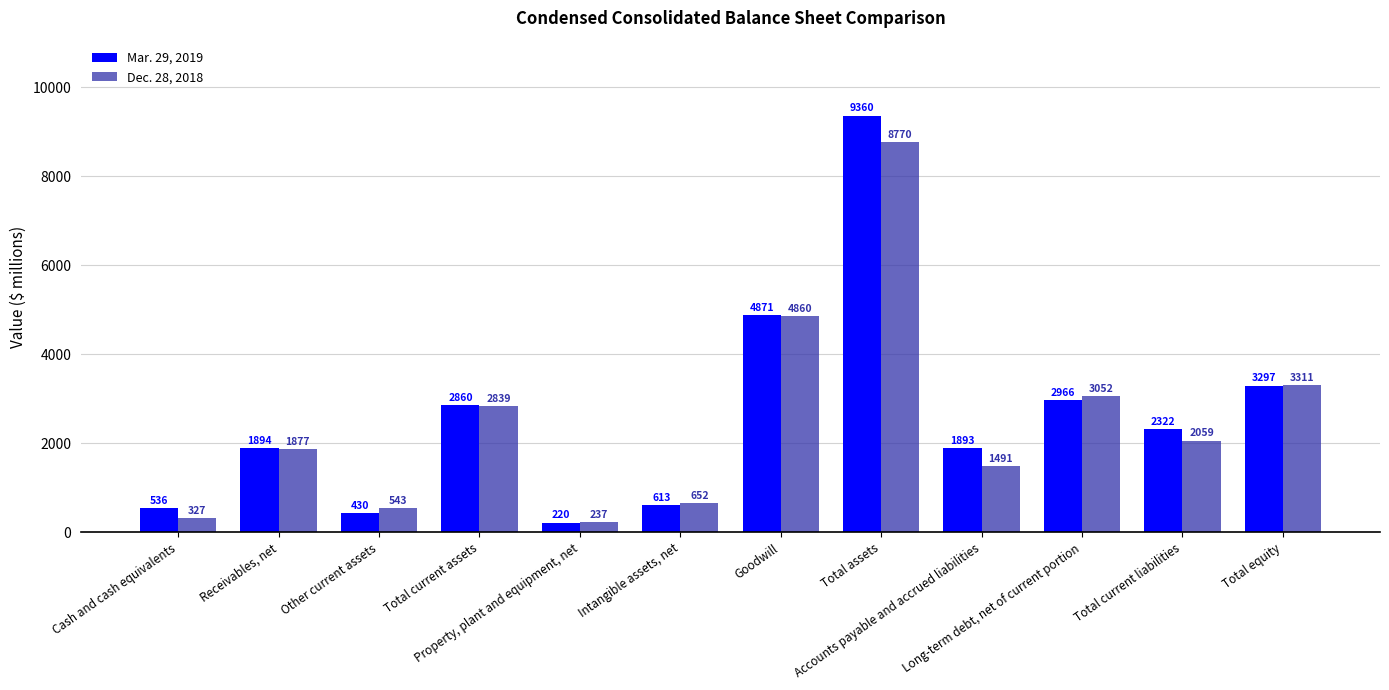

At which category is the sum across all series the highest?

Total assets